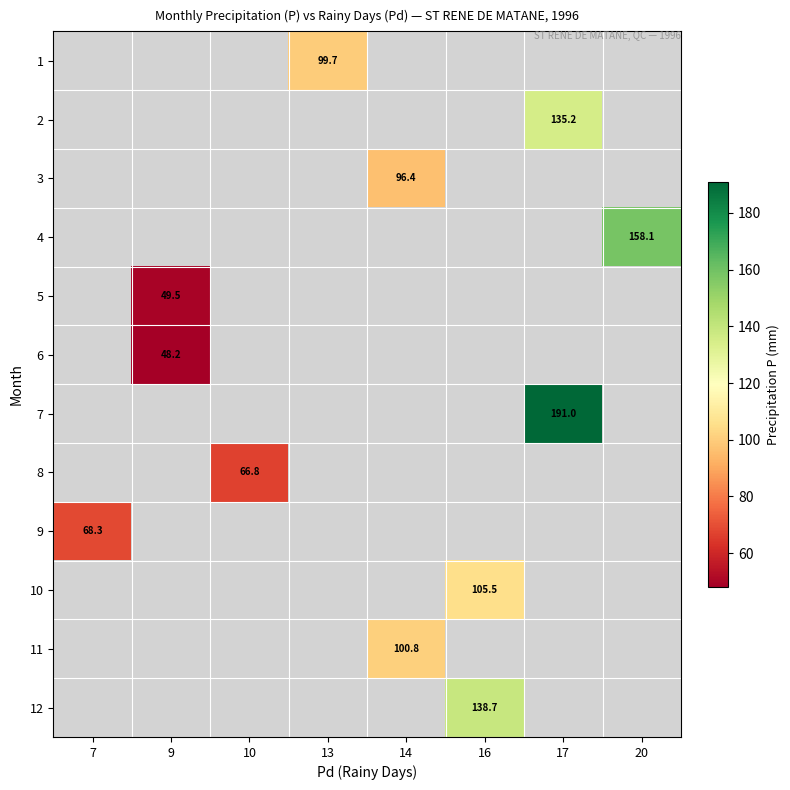

Which category has the highest value across all series?

17